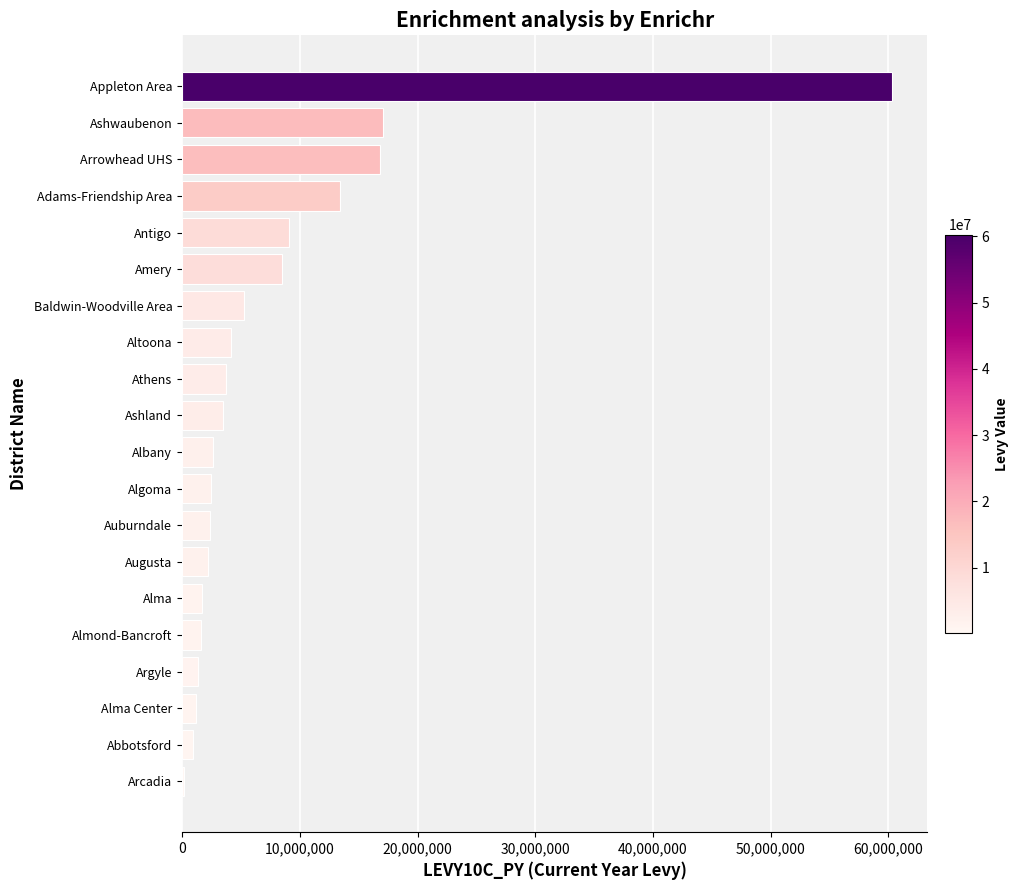

Is it true that the value at Amery is 3182287?

False